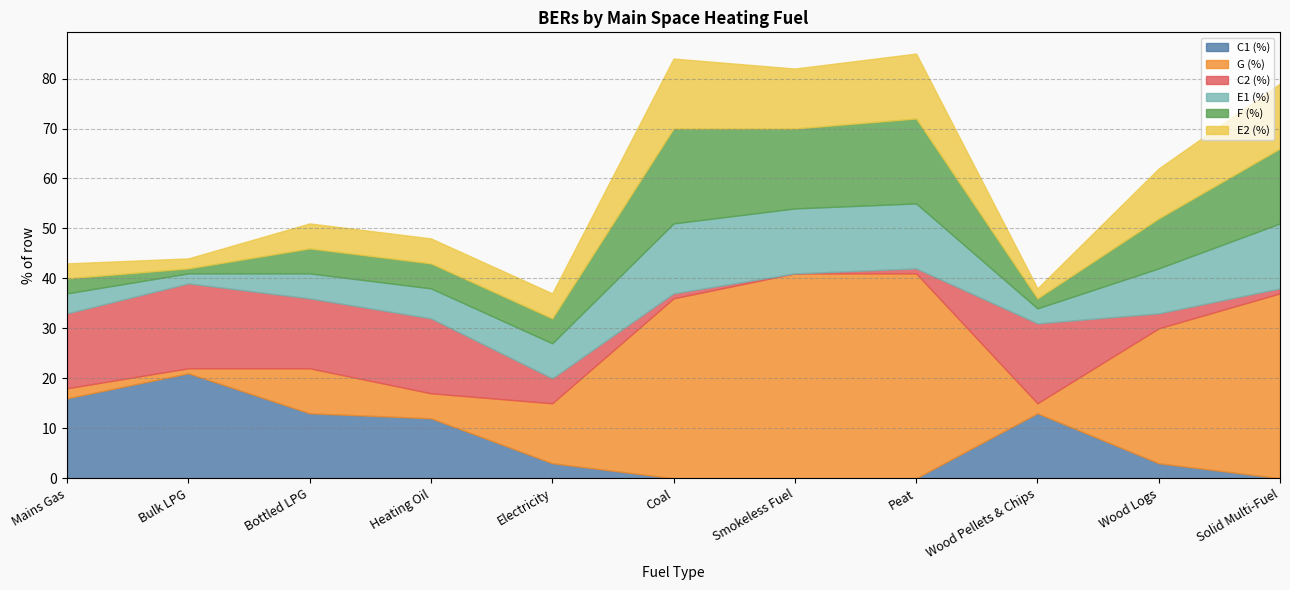

List the labels in order of F (%) value, largest first.

Coal, Peat, Smokeless Fuel, Solid Multi-Fuel, Wood Logs, Bottled LPG, Heating Oil, Electricity, Mains Gas, Wood Pellets & Chips, Bulk LPG